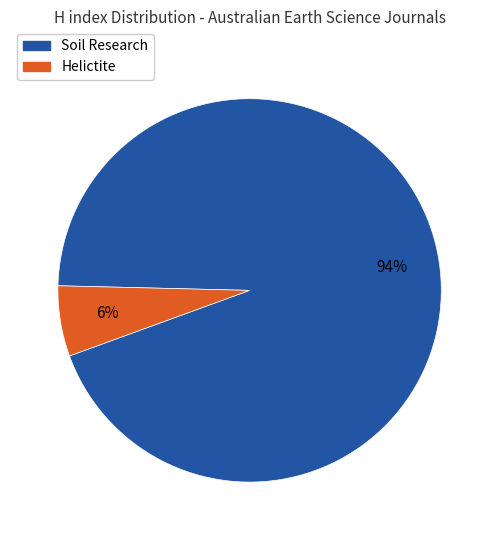

To the nearest percent, what is the combined percentage of Helictite and Soil Research?

100%